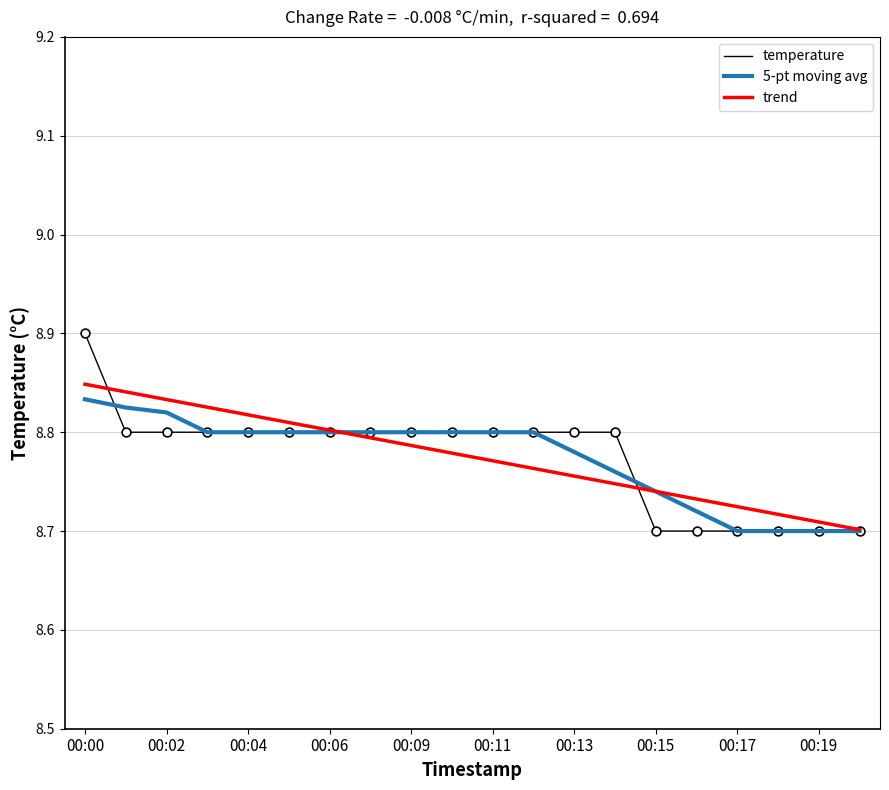

Which series has the largest total across all categories?

trend